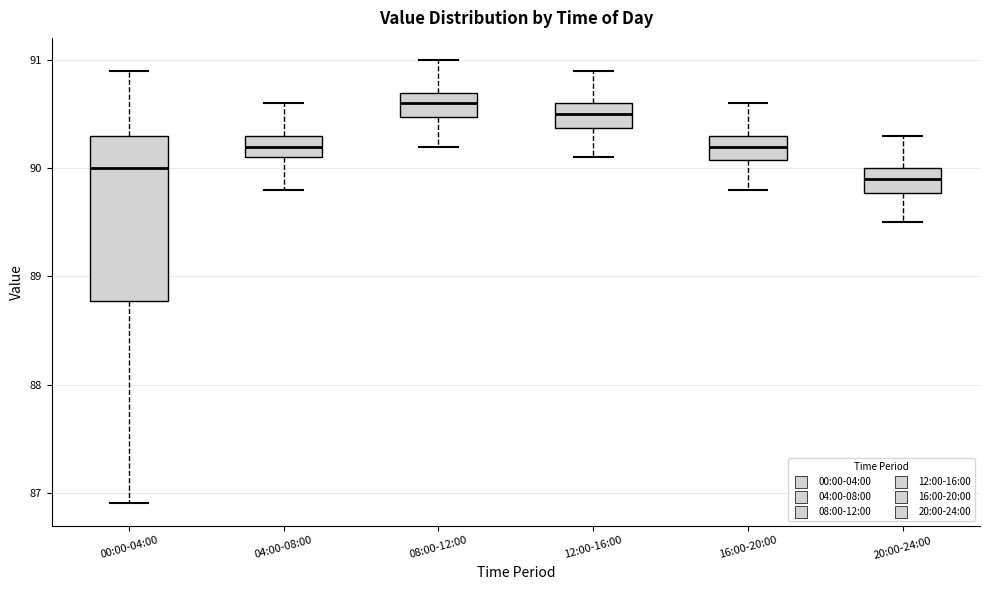

Where does the upper whisker of the box for 16:00-20:00 end on the y-axis? The values are not printed on the chart, so give them approximately, as read against the axis.

90.6